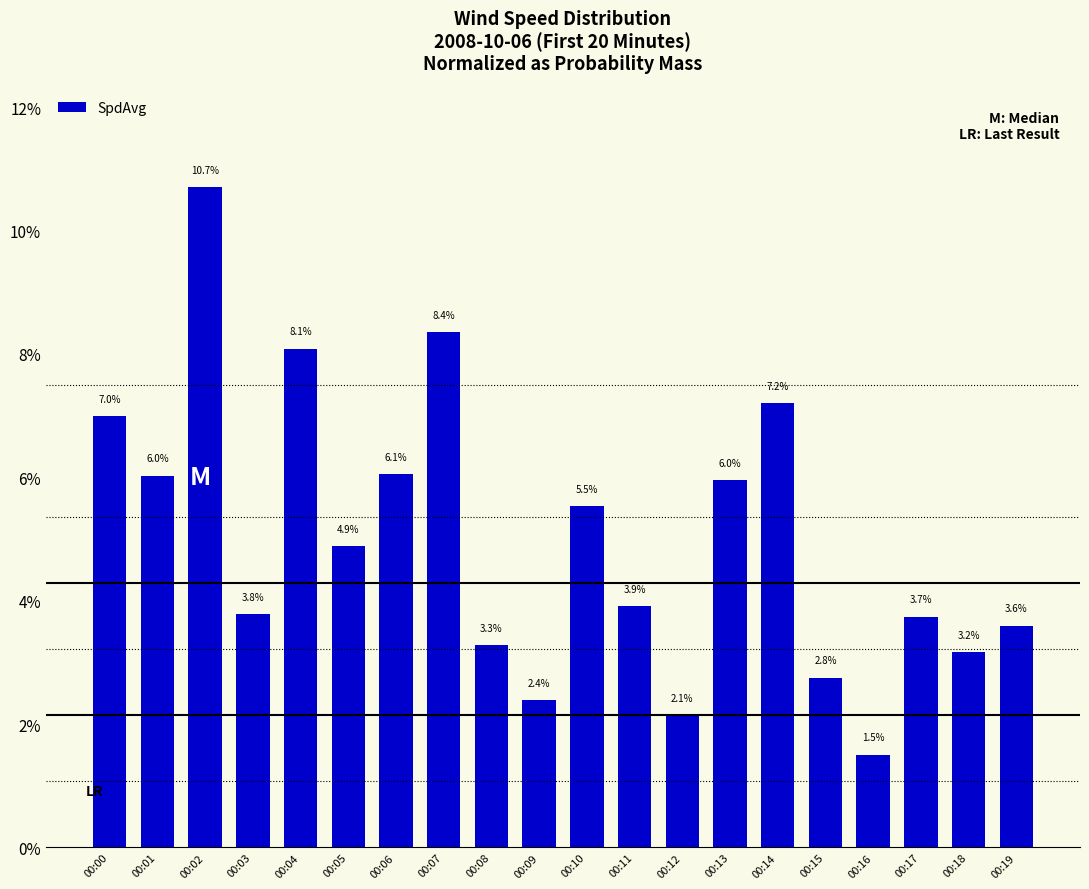

Approximately how many times larger is the value at 00:07 compared to 00:05?

1.7